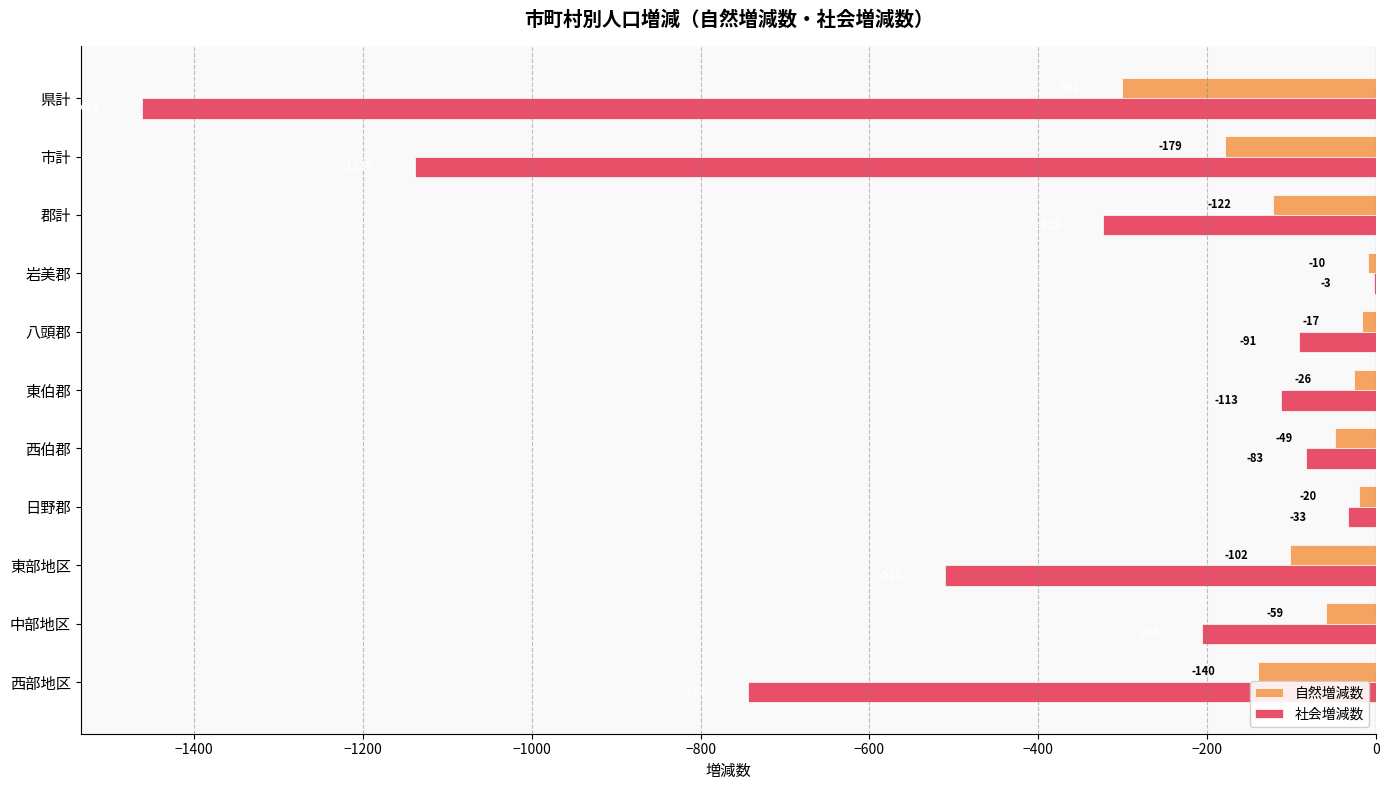

At which category does the chart reach its peak across all series?

岩美郡